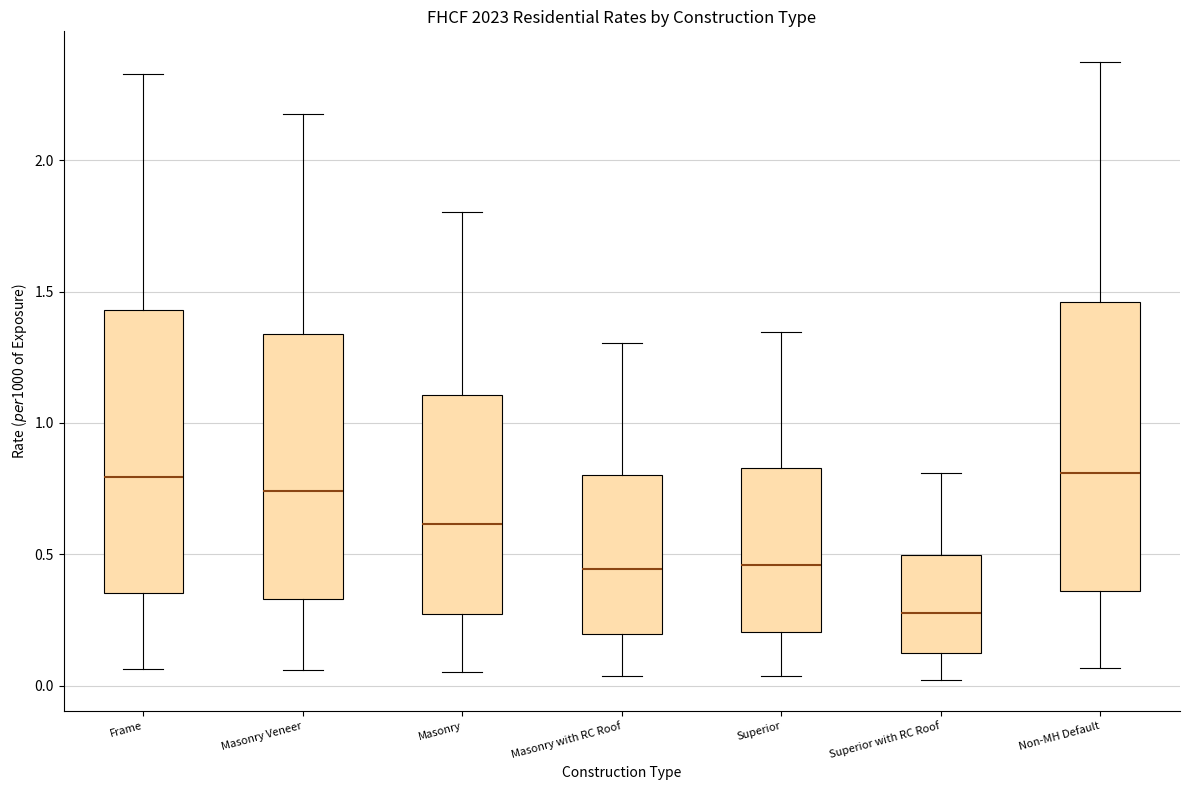

Reading left to right, transcribe this box plot: for each box, give where its median line is, the range the box spans, and where its two whiskers end, as read against the y-axis. The values are not printed on the chart, so give them approximately, as read against the axis.

Frame: median 0.80, box 0.35 to 1.45, whiskers 0.05 to 2.35
Masonry Veneer: median 0.75, box 0.35 to 1.35, whiskers 0.05 to 2.15
Masonry: median 0.60, box 0.25 to 1.10, whiskers 0.05 to 1.80
Masonry with RC Roof: median 0.45, box 0.20 to 0.80, whiskers 0.05 to 1.30
Superior: median 0.45, box 0.20 to 0.85, whiskers 0.05 to 1.35
Superior with RC Roof: median 0.30, box 0.10 to 0.50, whiskers 0.00 to 0.80
Non-MH Default: median 0.80, box 0.35 to 1.45, whiskers 0.05 to 2.35